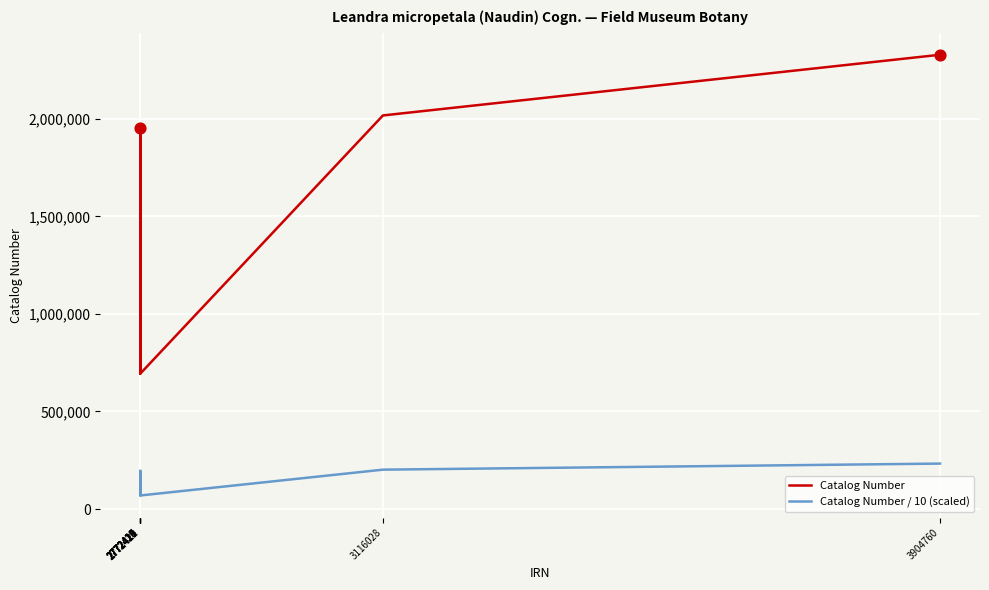

At how many categories does at least one series exceed 882048?

8